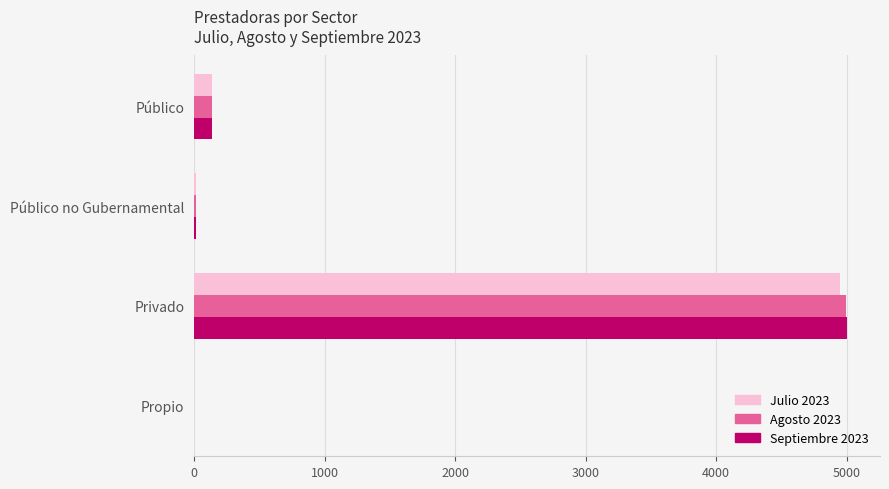

Which label corresponds to the largest value in the chart?

Privado